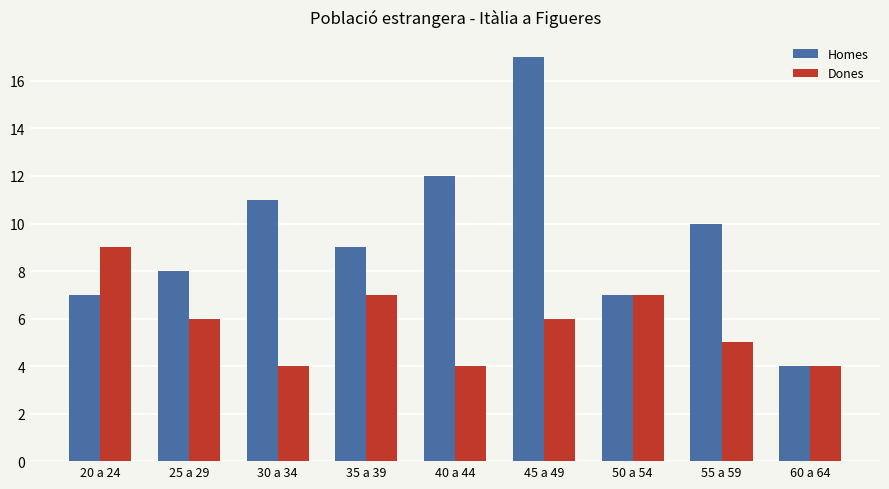

What is the label of the 5th bar from the left?

40 a 44